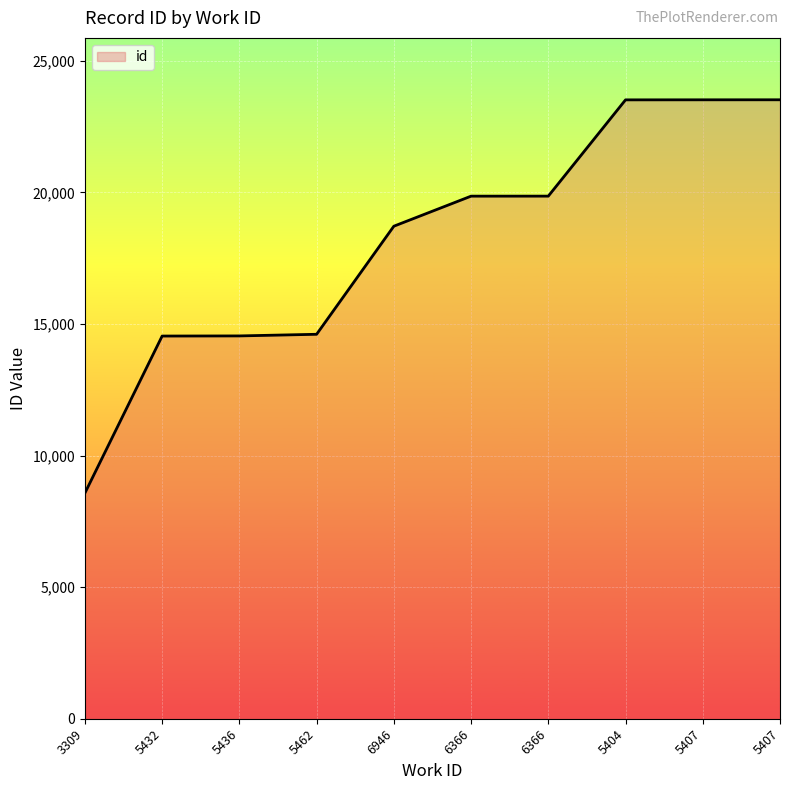

What is the sum of the values at 5462 and 5407?

38128